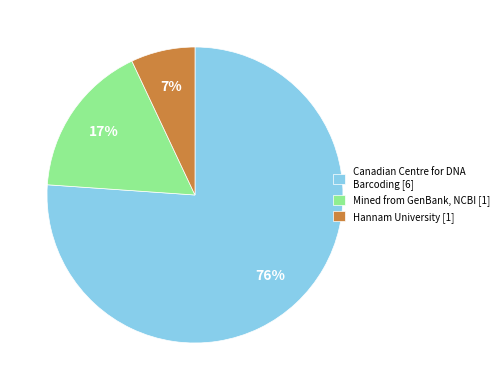

What percentage is the Hannam University [1] slice, to the nearest percent?

7%